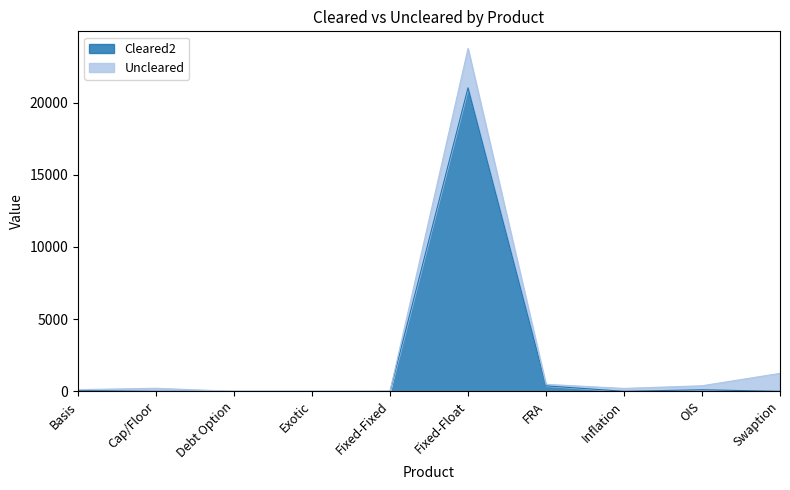

Is it true that the value at Swaption is 0?

True